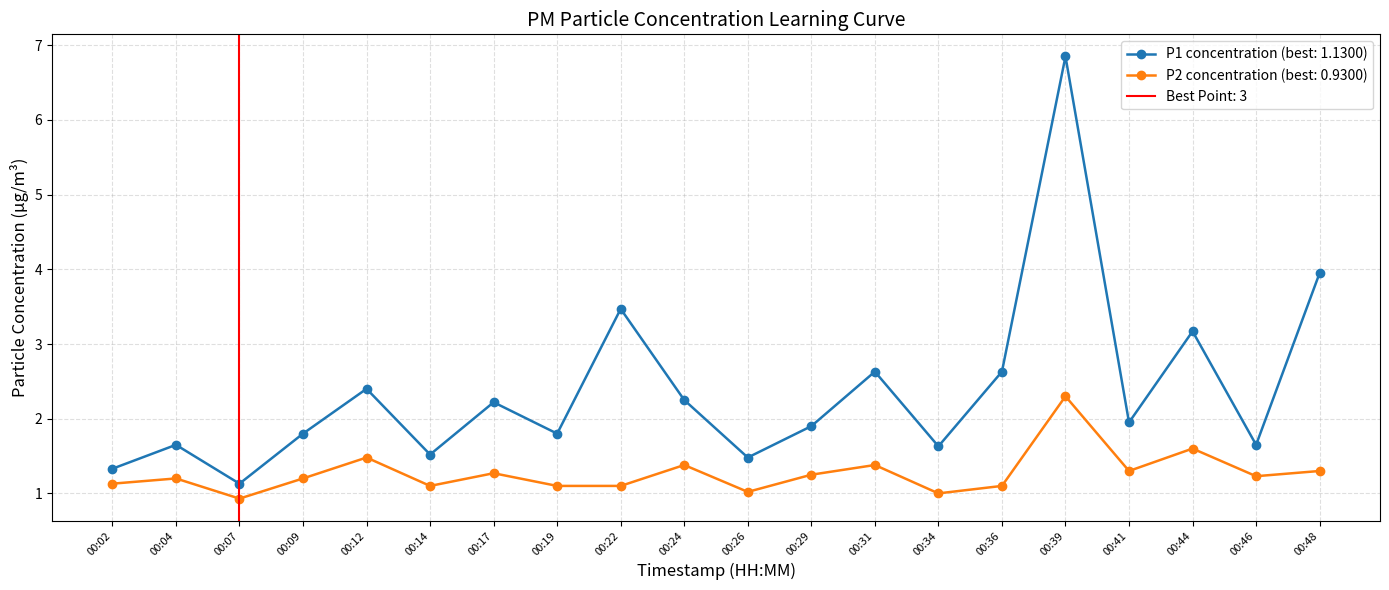

At which label is P2 closest to 1?

00:34